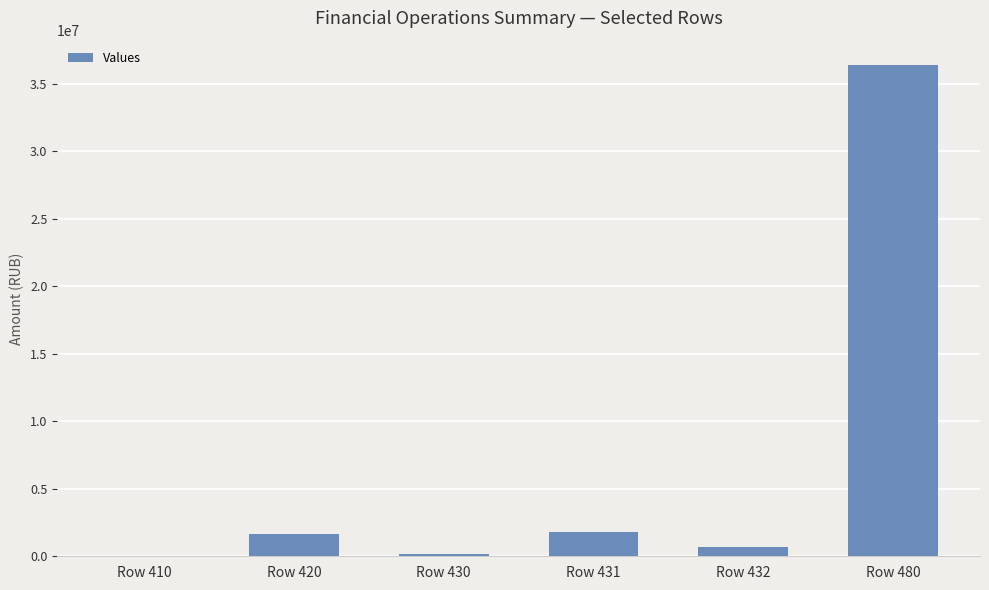

What is the greatest value displayed?

36358723.8